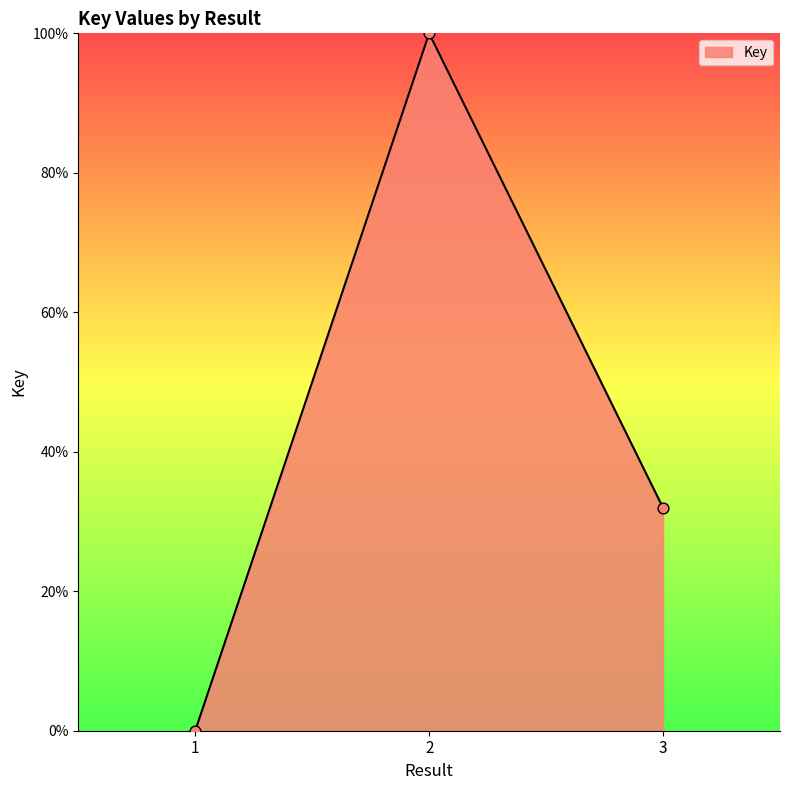

What is the change in value from 1 to 2?

+100.0